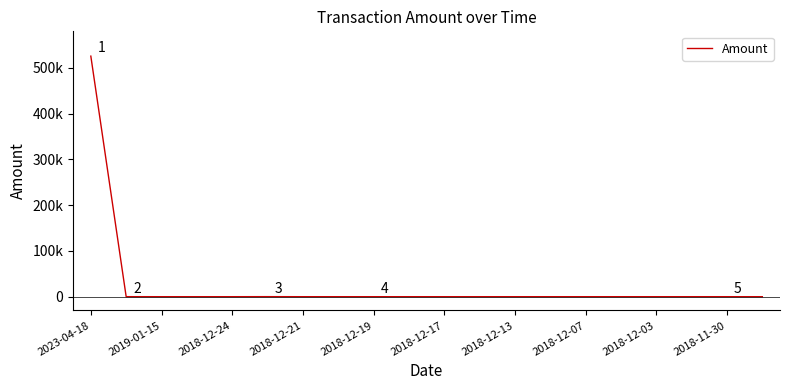

At which category does the data reach its first local valley?

2019-01-15